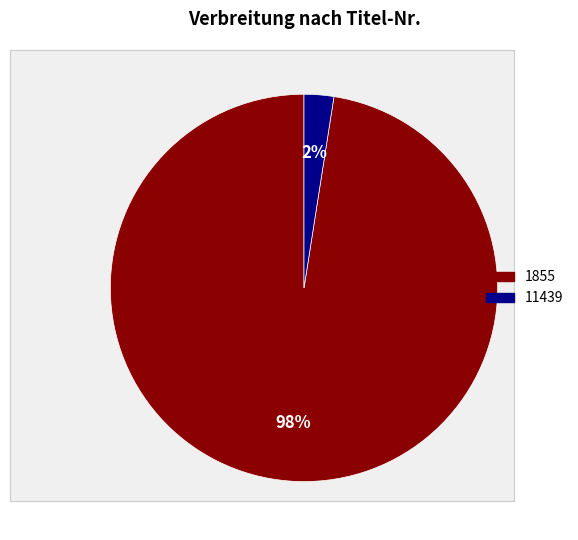

To the nearest percent, what is the combined percentage of 11439 and 1855?

100%